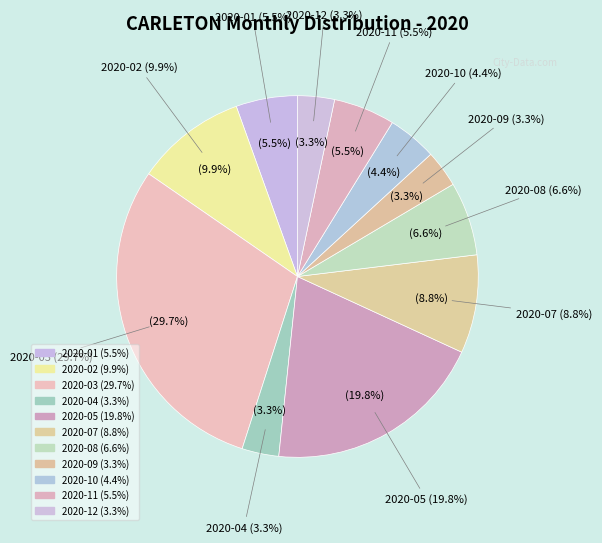

Which has a higher value, 2020-09 or 2020-04?

2020-09